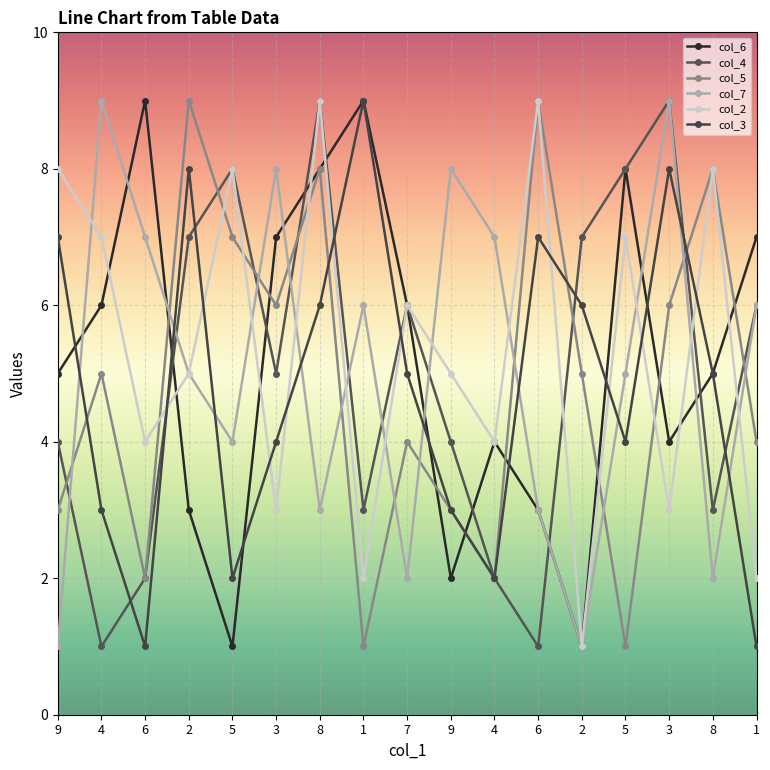

How many series are shown in this chart?

6